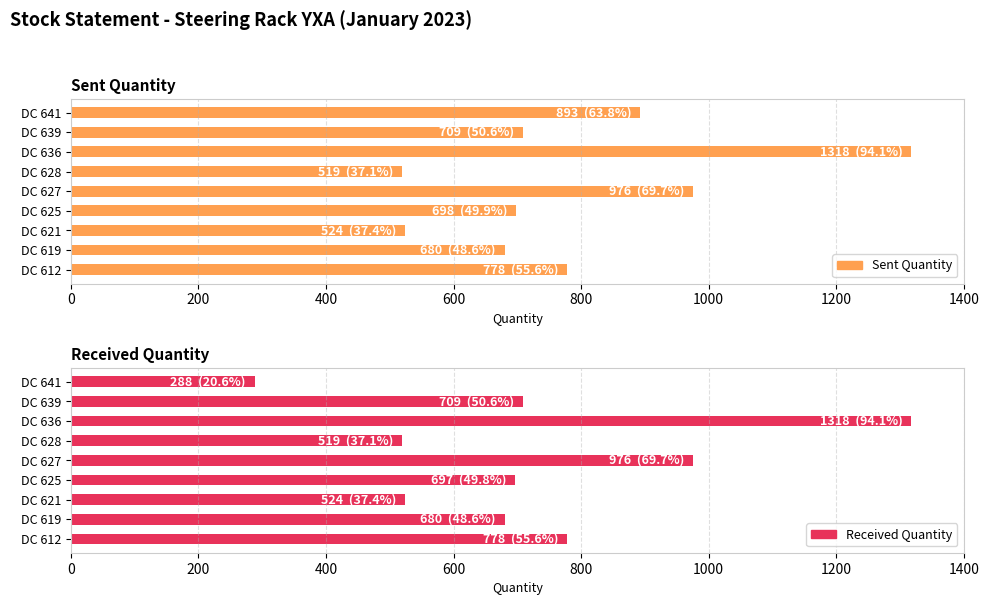

Count the number of categories in the chart.

9